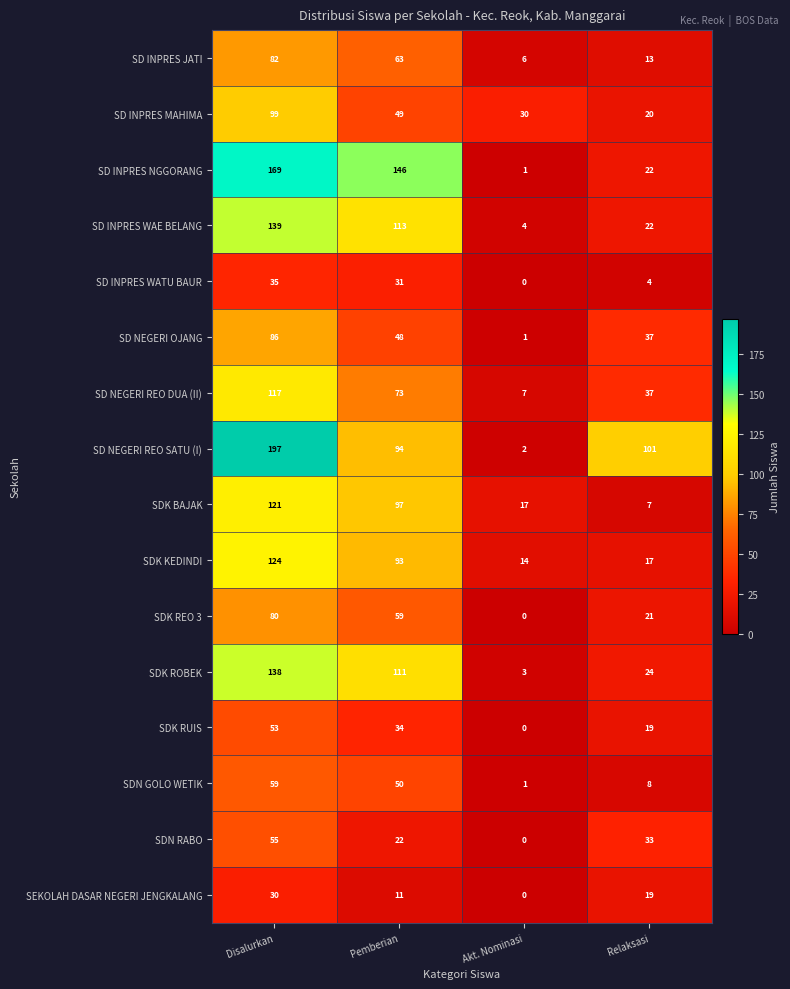

Which series has the largest total across all categories?

SD NEGERI REO SATU (I)